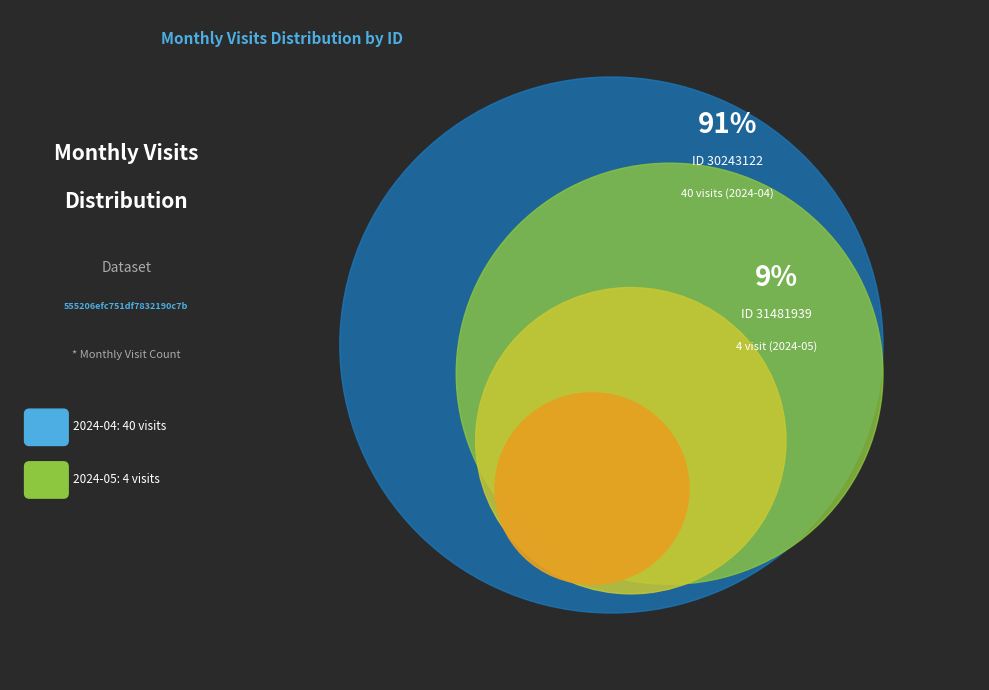

What percentage is the 31481939 slice, to the nearest percent?

9%